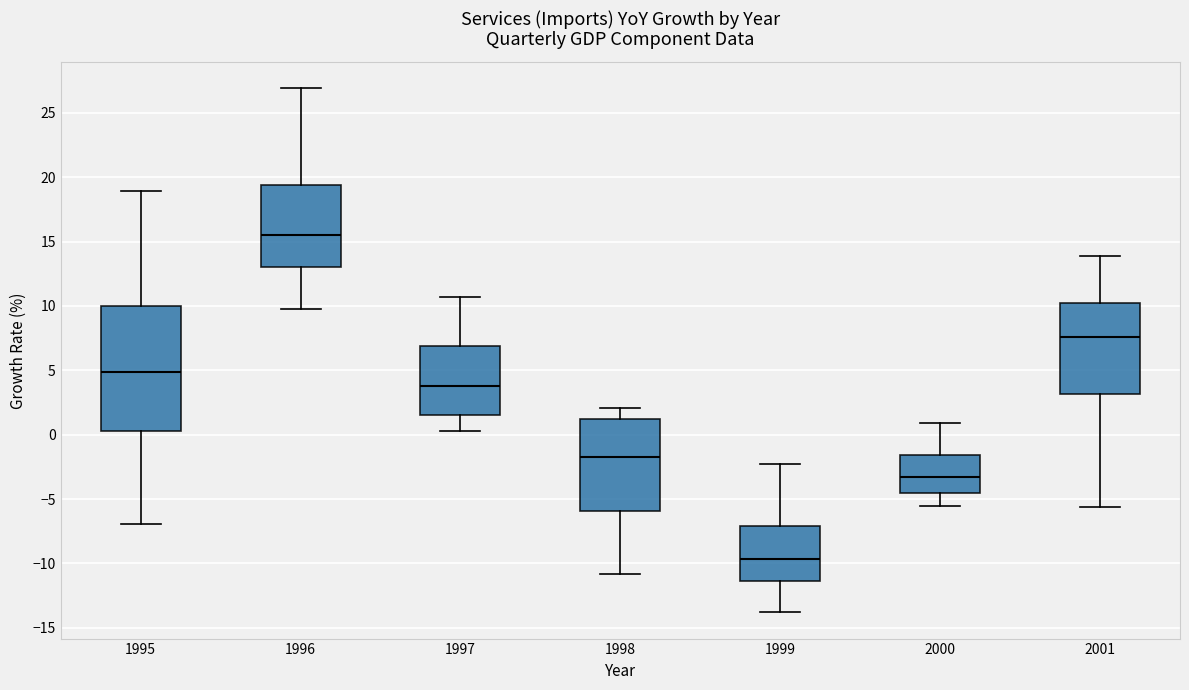

Reading left to right, read every box against the y-axis: the position of its median line, the range the box covers, and the ends of its whiskers. The values are not printed on the chart, so give them approximately, as read against the axis.

1995: median 5.0, box 0.5 to 10.0, whiskers -7.0 to 19.0
1996: median 15.5, box 13.0 to 19.5, whiskers 10.0 to 27.0
1997: median 4.0, box 1.5 to 7.0, whiskers 0.5 to 10.5
1998: median -1.5, box -6.0 to 1.0, whiskers -11.0 to 2.0
1999: median -9.5, box -11.5 to -7.0, whiskers -14.0 to -2.5
2000: median -3.5, box -4.5 to -1.5, whiskers -5.5 to 1.0
2001: median 7.5, box 3.0 to 10.0, whiskers -5.5 to 14.0